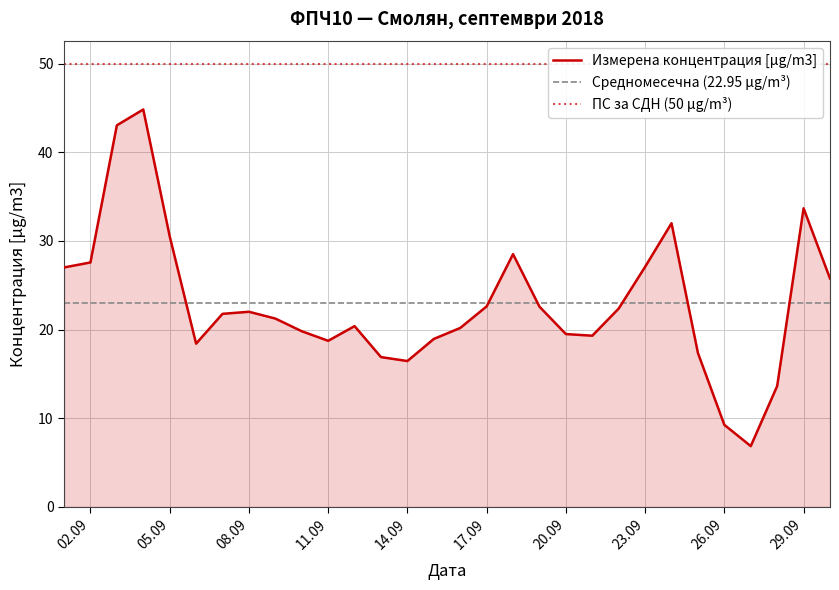

What is the minimum value for Измерена концентрация [µg/m3]?

6.9